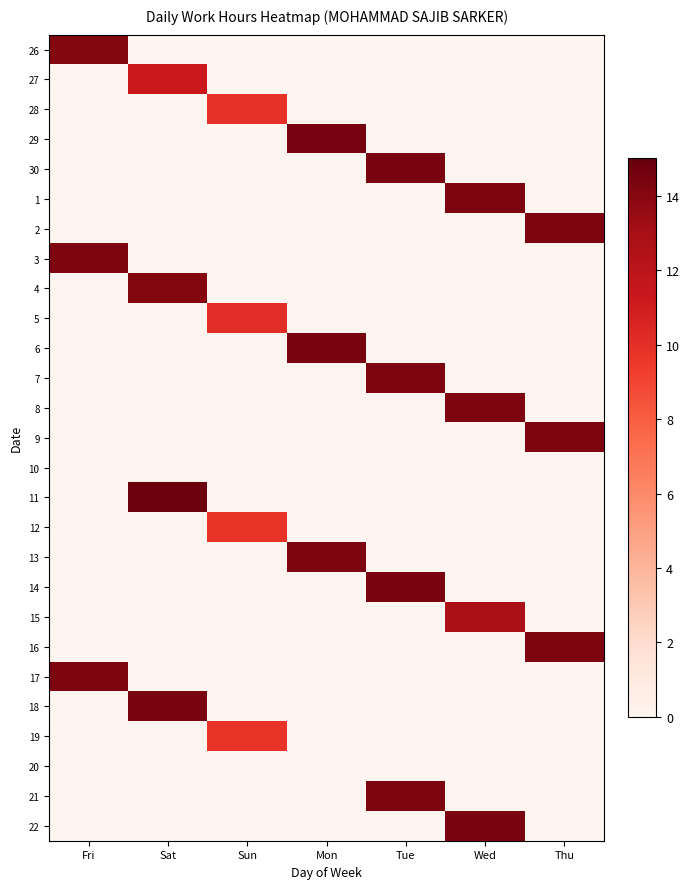

Count the number of data series in this chart.

27